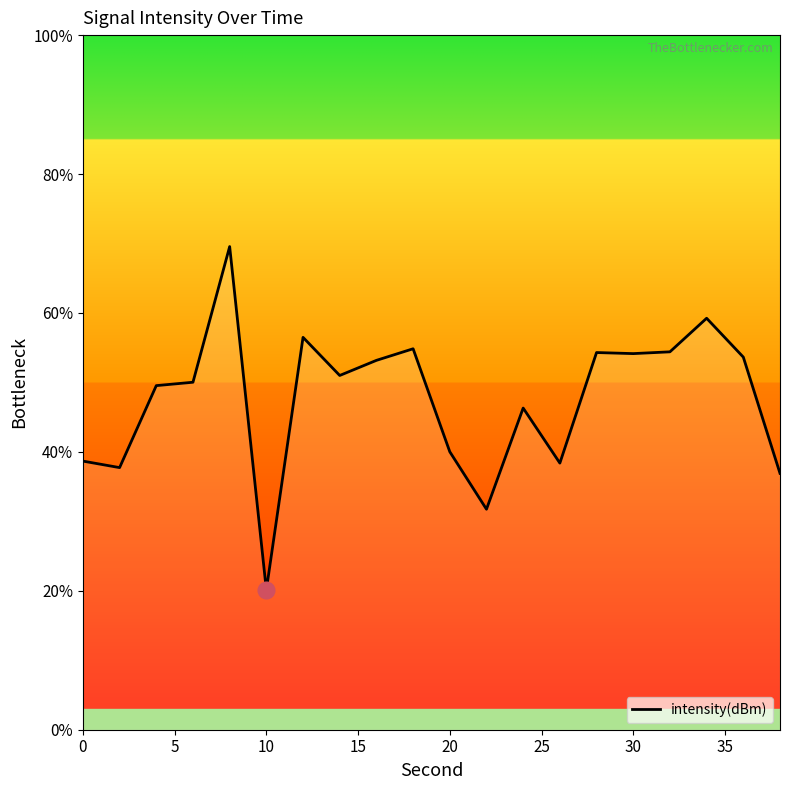

What is the maximum value shown in the chart?

69.6